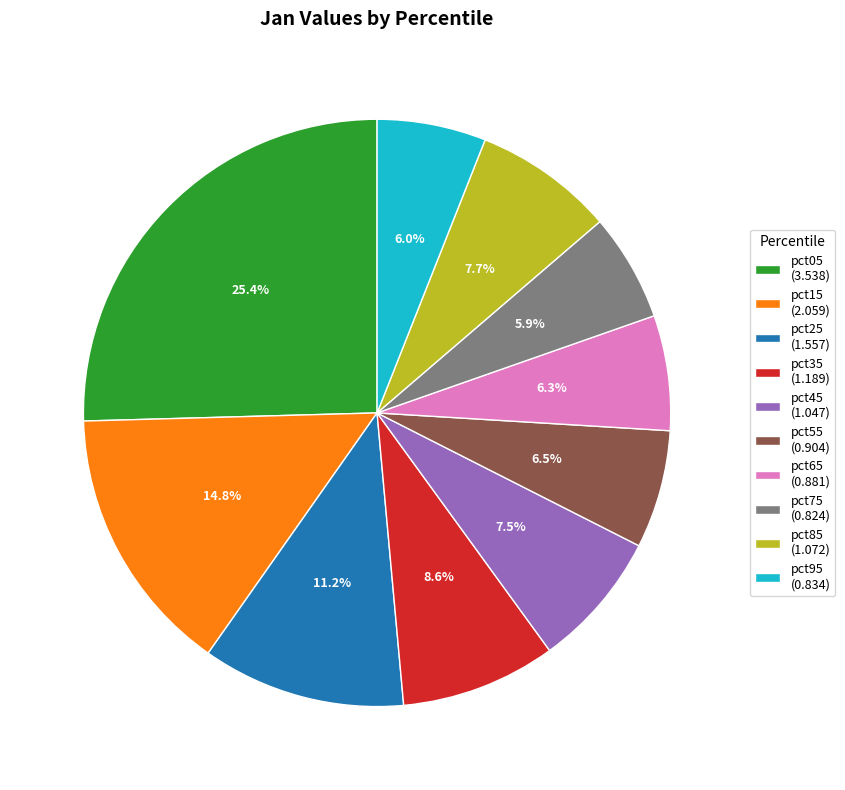

How much of the chart is everything except pct25 (1.557)?

88.8%